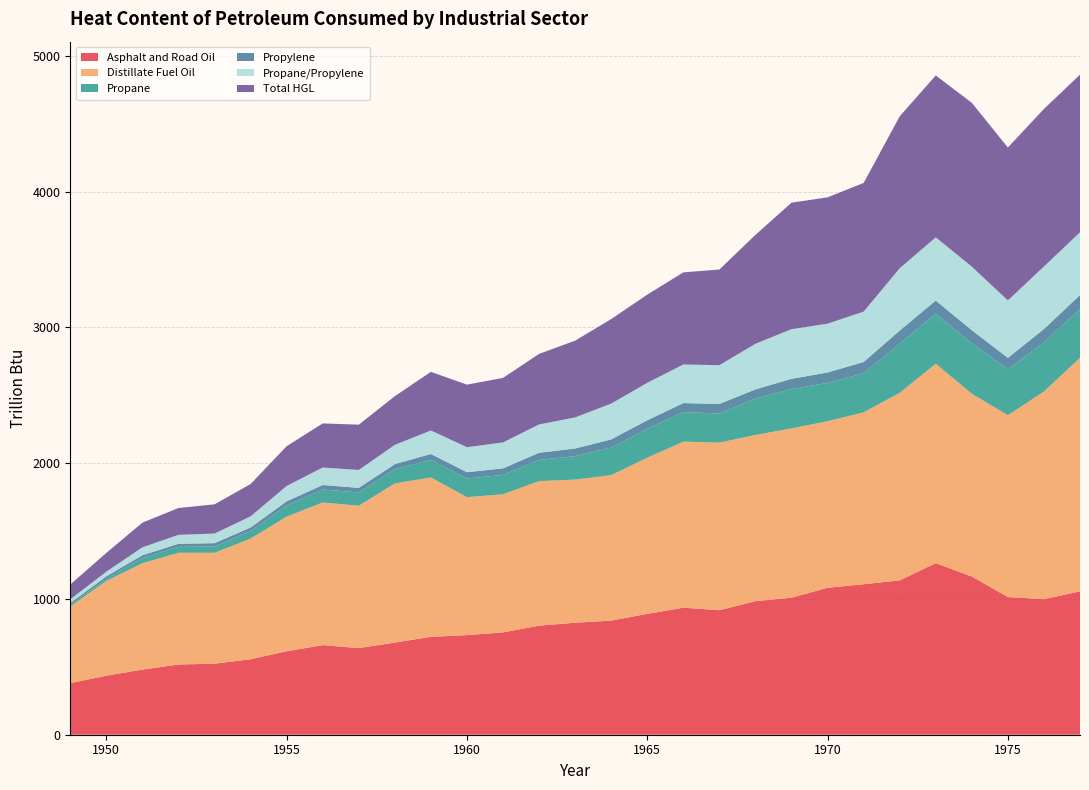

Reading right to left, what are all the values shown in this chart?

Asphalt and Road Oil: 1977=1056.4	1976=998.1	1975=1014.2	1974=1165.4	1973=1263.7	1972=1136.9	1971=1108.3	1970=1082.5	1969=1009.0	1968=983.7	1967=917.2	1966=935.6	1965=890.3	1964=840.8	1963=824.6	1962=803.5	1961=753.6	1960=733.8	1959=721.0	1958=678.8	1957=637.7	1956=659.8	1955=614.8	1954=556.0	1953=523.0	1952=517.3	1951=479.6	1950=435.1	1949=379.5
Distillate Fuel Oil: 1977=1719.4	1976=1529.7	1975=1339.0	1974=1346.1	1973=1468.7	1972=1381.0	1971=1266.4	1970=1226.2	1969=1246.9	1968=1224.1	1967=1234.0	1966=1222.9	1965=1150.1	1964=1071.1	1963=1054.5	1962=1064.4	1961=1017.5	1960=1015.7	1959=1173.8	1958=1172.0	1957=1048.6	1956=1050.8	1955=991.3	1954=888.8	1953=817.1	1952=822.8	1951=783.7	1950=697.6	1949=564.4
Propane: 1977=359.4	1976=362.0	1975=338.9	1974=371.6	1973=368.4	1972=362.9	1971=288.3	1970=282.4	1969=289.9	1968=268.9	1967=214.6	1966=217.7	1965=212.6	1964=202.8	1963=172.3	1962=156.2	1961=142.7	1960=137.5	1959=129.4	1958=105.6	1957=98.0	1956=95.4	1955=82.8	1954=55.3	1953=46.4	1952=43.8	1951=37.7	1950=16.5	1949=12.5
Propylene: 1977=103.0	1976=98.4	1975=83.9	1974=96.5	1973=97.1	1972=96.0	1971=82.5	1970=77.0	1969=75.6	1968=67.1	1967=70.7	1966=66.5	1965=63.1	1964=60.6	1963=56.7	1962=52.5	1961=48.0	1960=46.7	1959=43.6	1958=36.5	1957=34.0	1956=33.2	1955=30.3	1954=26.4	1953=24.4	1952=22.2	1951=20.8	1950=17.6	1949=14.0
Propane/Propylene: 1977=462.3	1976=460.4	1975=422.8	1974=468.1	1973=465.5	1972=458.8	1971=370.8	1970=359.5	1969=365.5	1968=335.9	1967=285.3	1966=284.2	1965=275.7	1964=263.4	1963=229.1	1962=208.7	1961=190.8	1960=184.2	1959=173.1	1958=142.1	1957=132.0	1956=128.6	1955=113.1	1954=81.7	1953=70.8	1952=66.0	1951=58.5	1950=34.1	1949=26.5
Total HGL: 1977=1161.0	1976=1160.7	1975=1126.1	1974=1206.7	1973=1192.4	1972=1119.0	1971=947.8	1970=930.5	1969=931.9	1968=801.6	1967=704.5	1966=678.5	1965=649.5	1964=622.6	1963=565.2	1962=519.6	1961=475.5	1960=460.8	1959=431.8	1958=358.4	1957=333.3	1956=325.2	1955=292.7	1954=238.0	1953=215.2	1952=197.8	1951=181.7	1950=138.2	1949=109.5